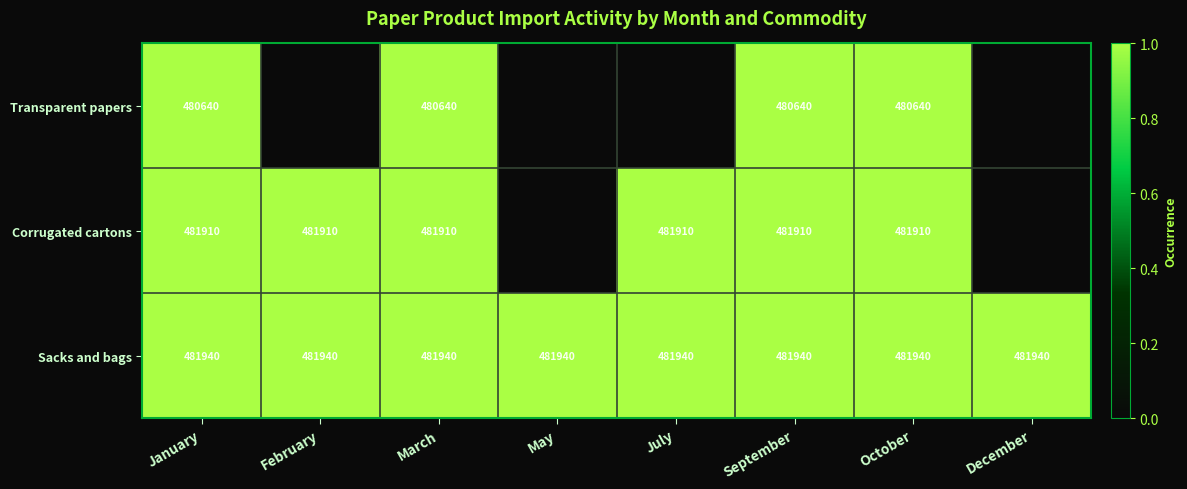

Is the value of Sacks and bags at February greater than the value of Transparent papers at January?

Yes